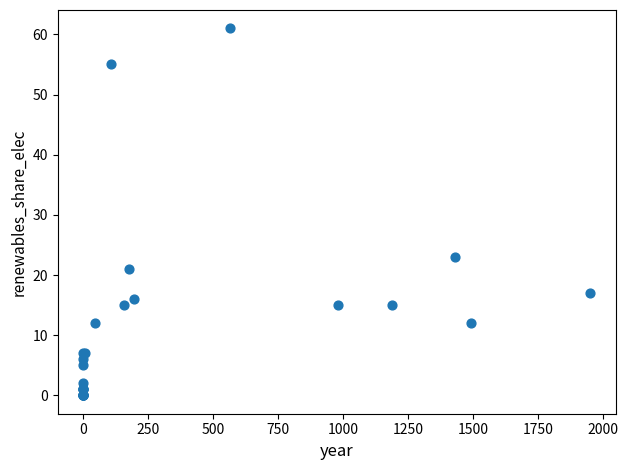

What Y value in the scatter plot is closest to 30?

23